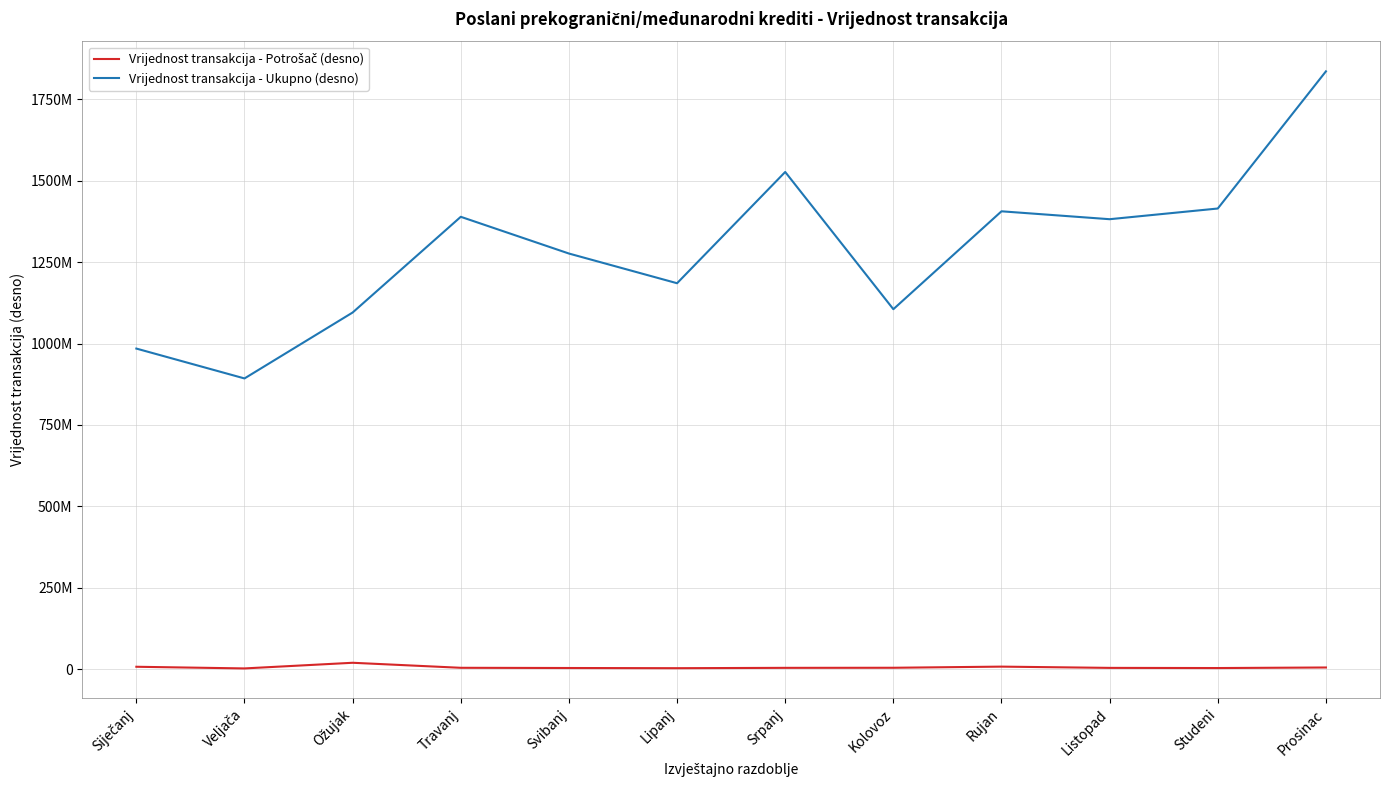

Is this an area chart (filled region under the line)?

No